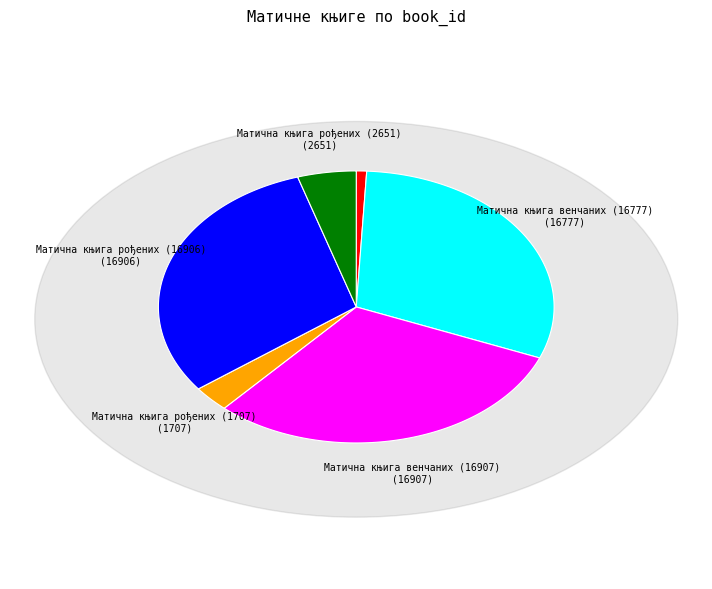

Rank the categories by value from highest to lowest.

Матична књига венчаних (16907), Матична књига рођених (16906), Матична књига венчаних (16777), Матична књига рођених (2651), Матична књига рођених (1707), Матична књига венчаних (468)